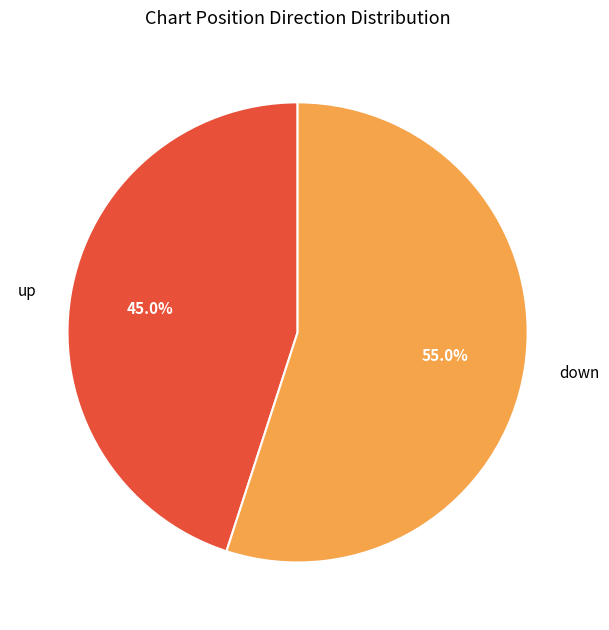

To the nearest percent, what is the difference between the down and up slice percentages?

10%